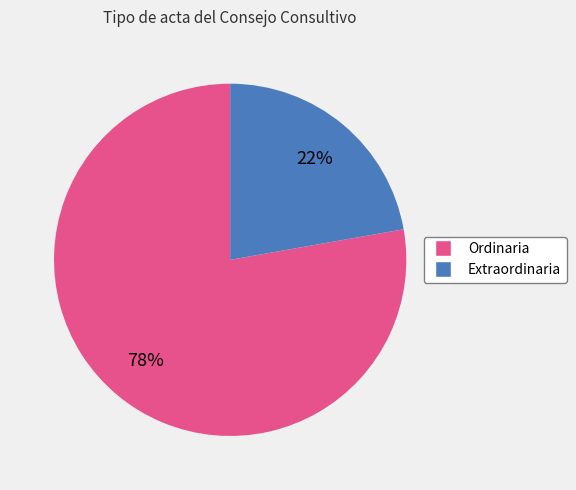

Which category accounts for the majority?

Ordinaria